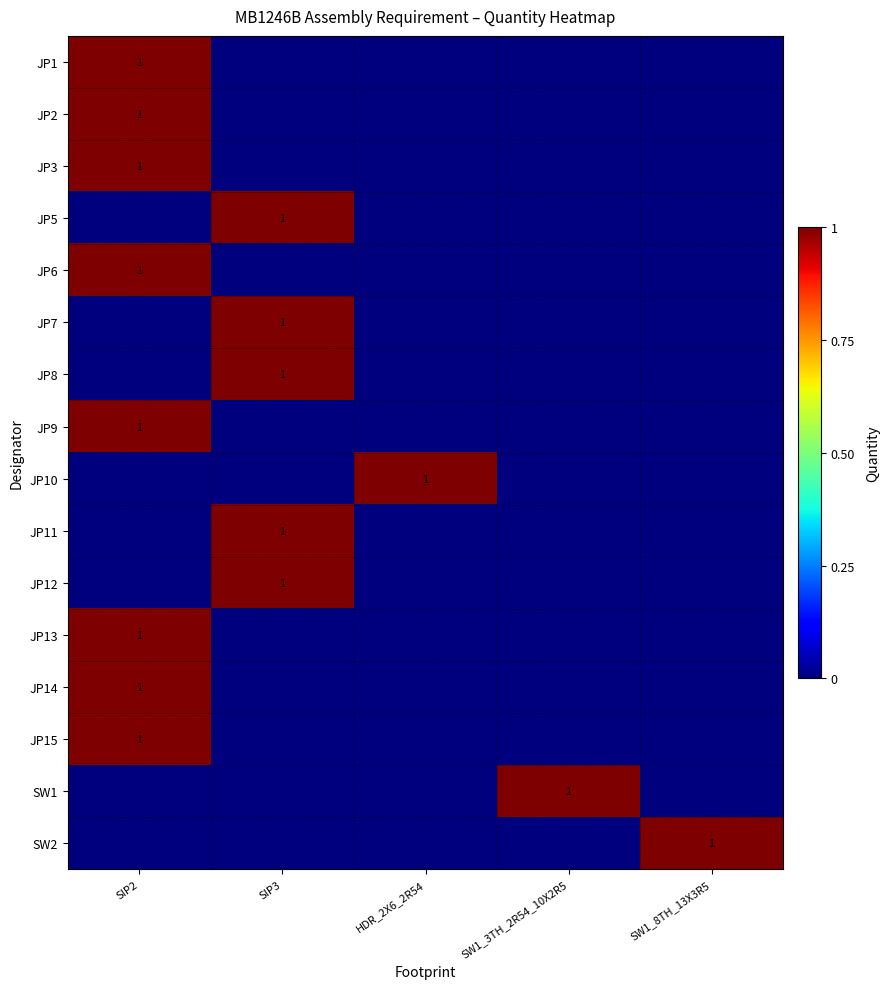

The JP9 series shows 1 at SIP2. True or false?

True